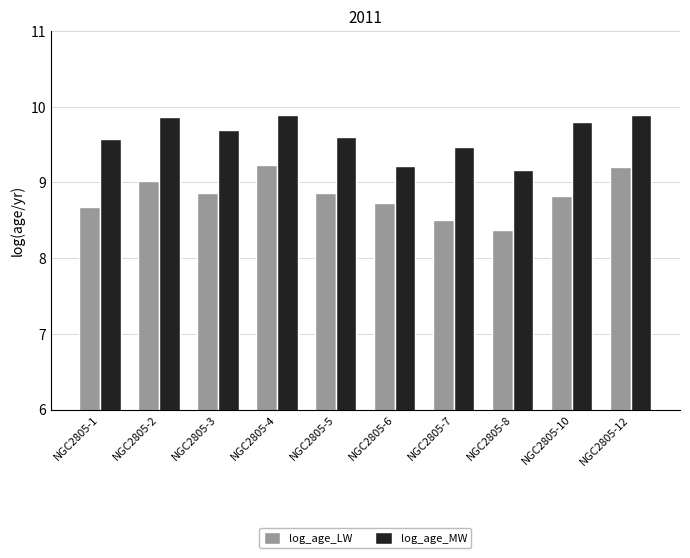

True or false: log_age_LW has a value of 2.2 at NGC2805-5.

False